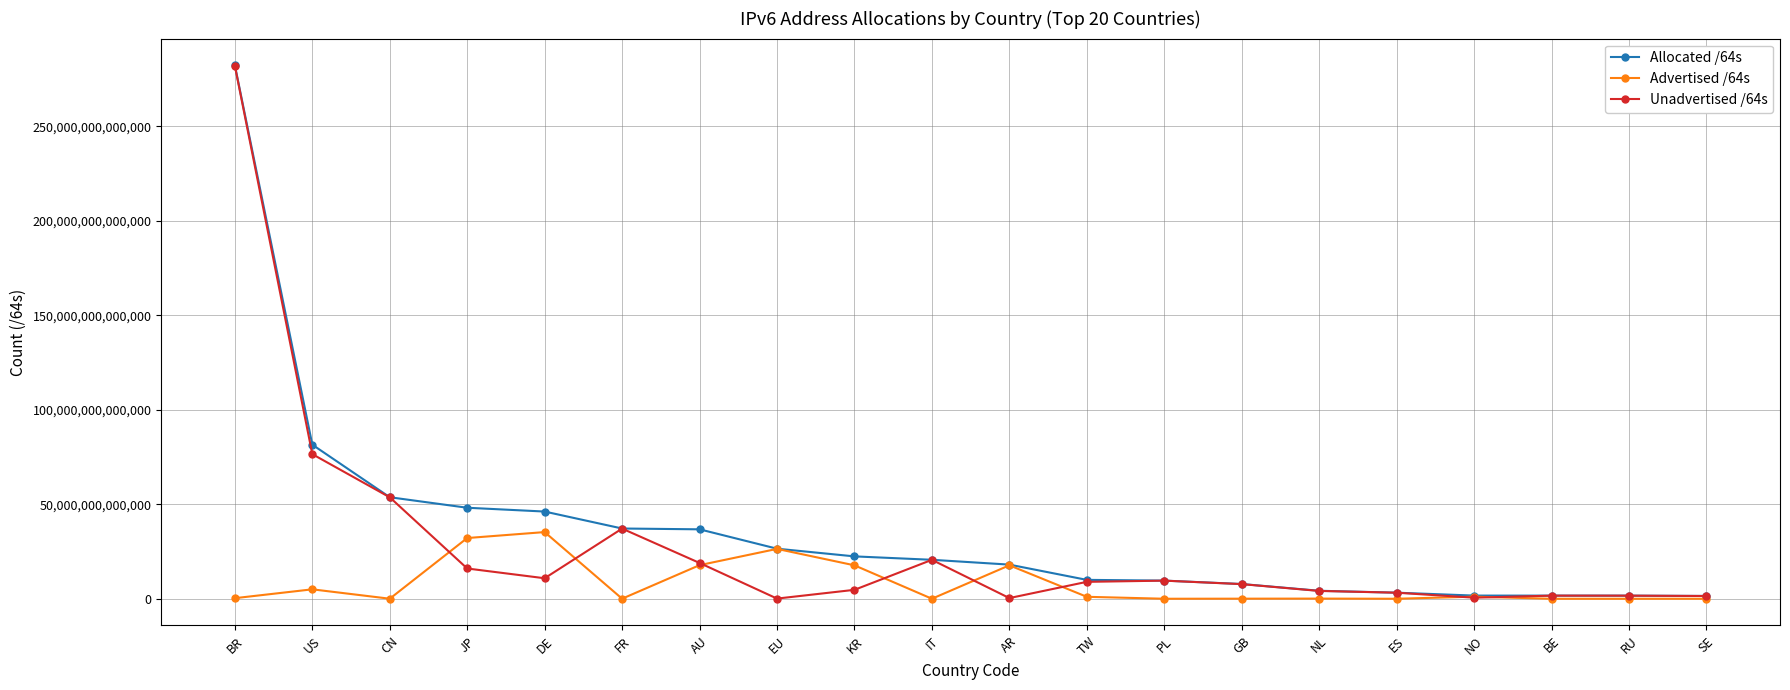

How many values in the Advertised /64s series are below 319489380352?

10